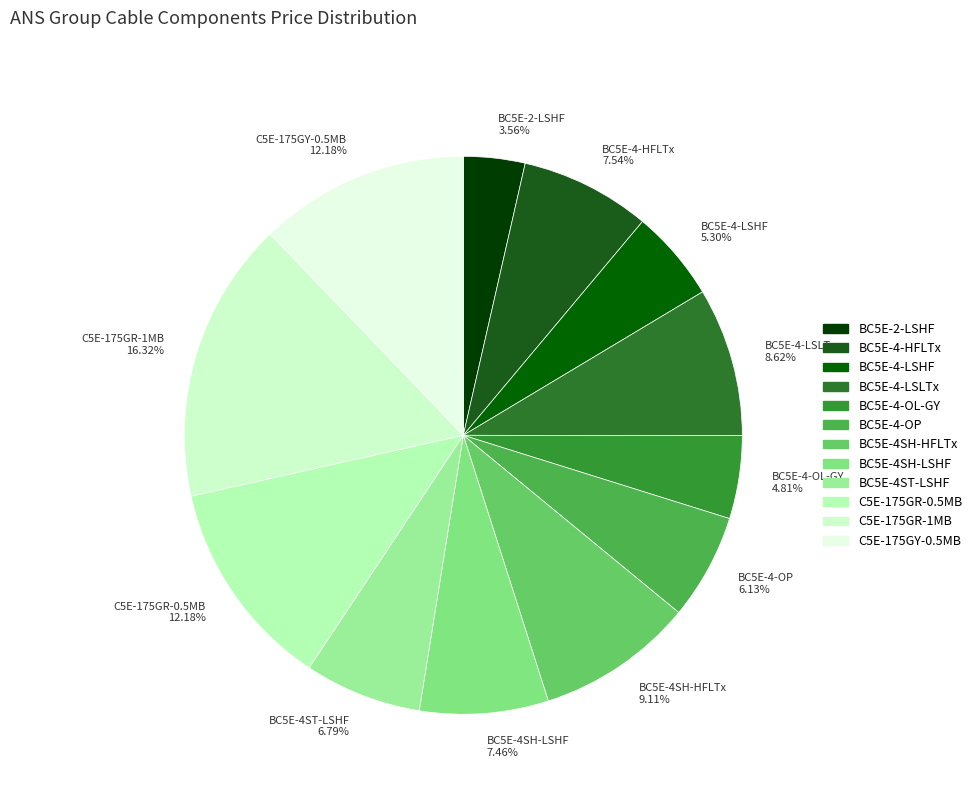

What is the smallest slice in the pie chart?

BC5E-2-LSHF